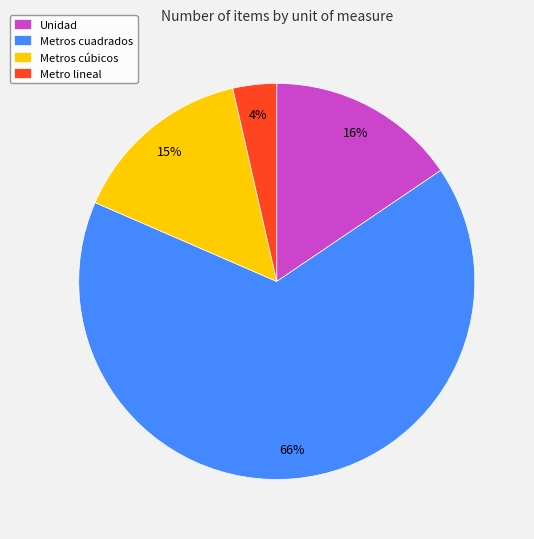

Do Metros cúbicos and Unidad together represent more than half of the pie?

No